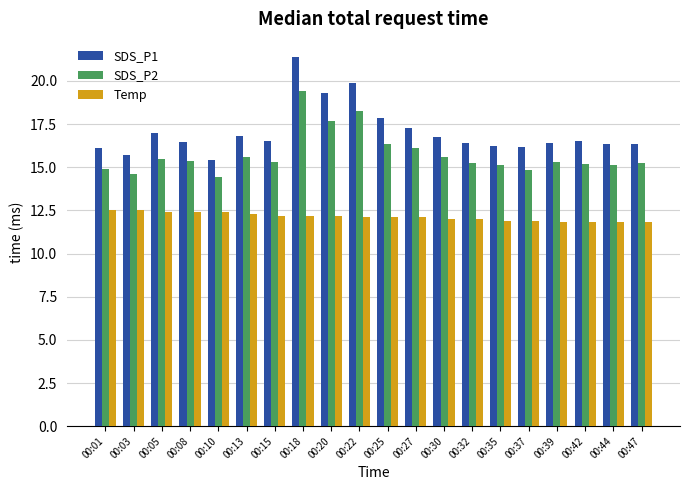

What is the difference between the maximum and minimum values in the SDS_P2 series?

5.0